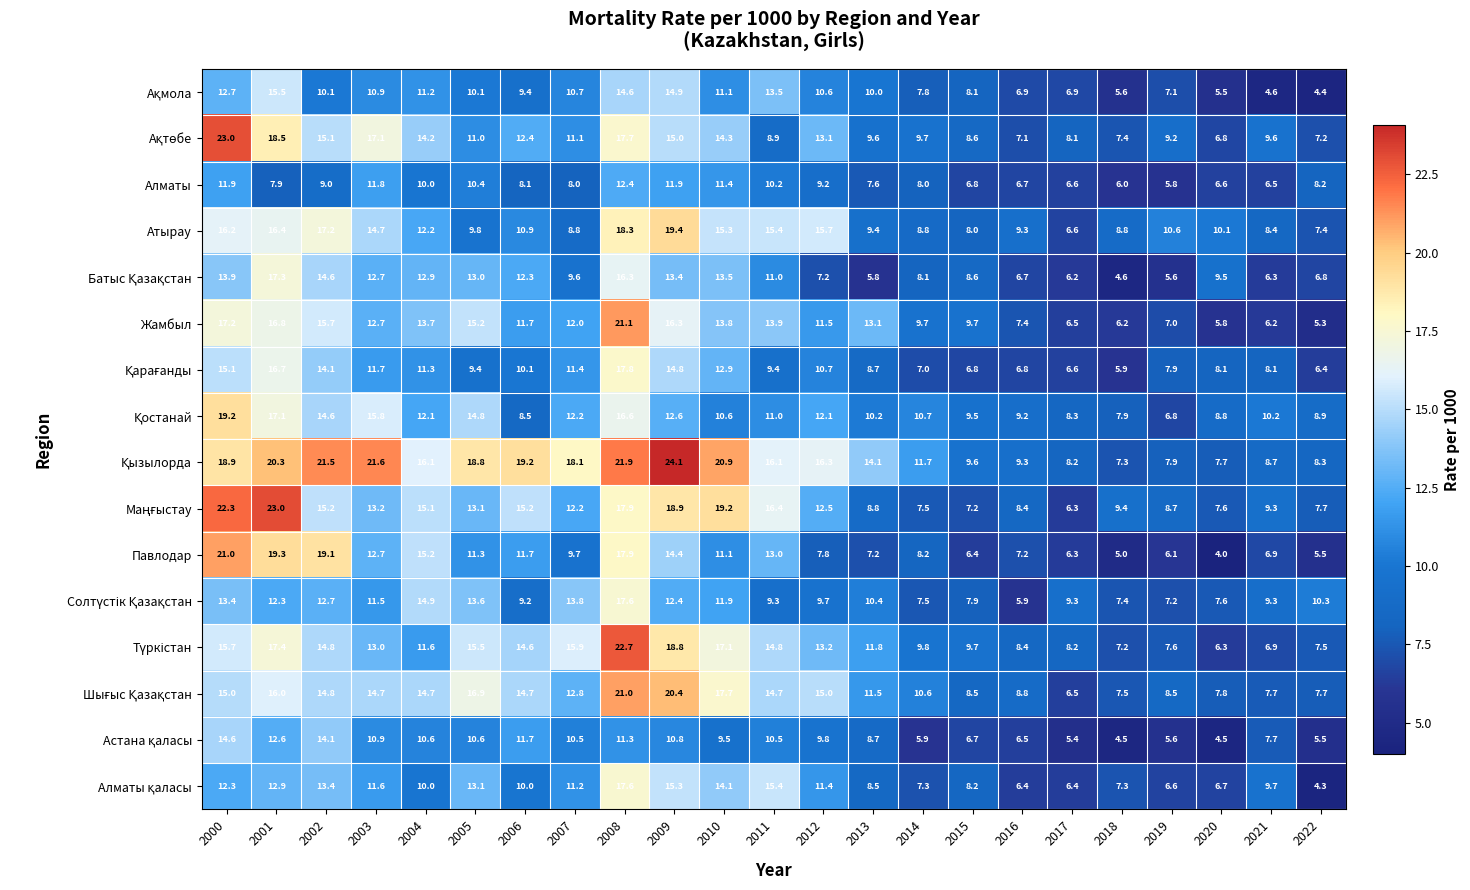

The value of Алматы at 2019 is 8.3. True or false?

False